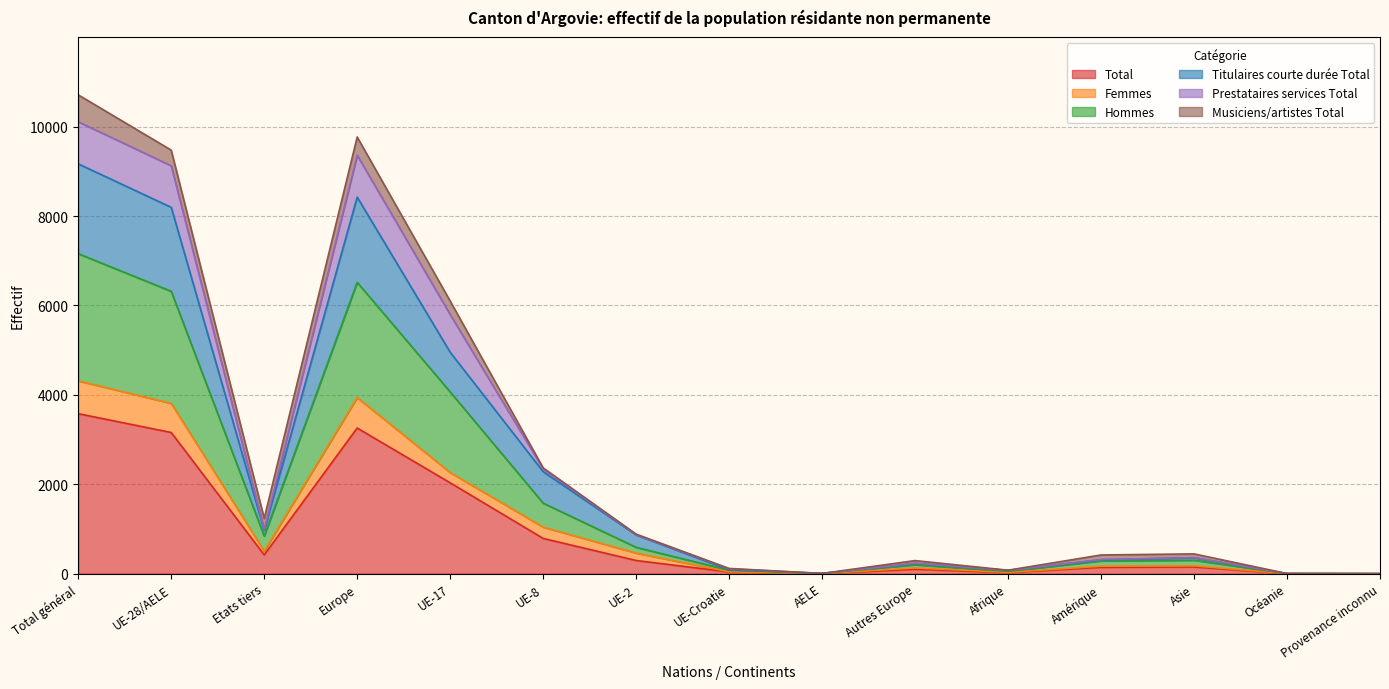

What is the highest value of the Total series?

3579